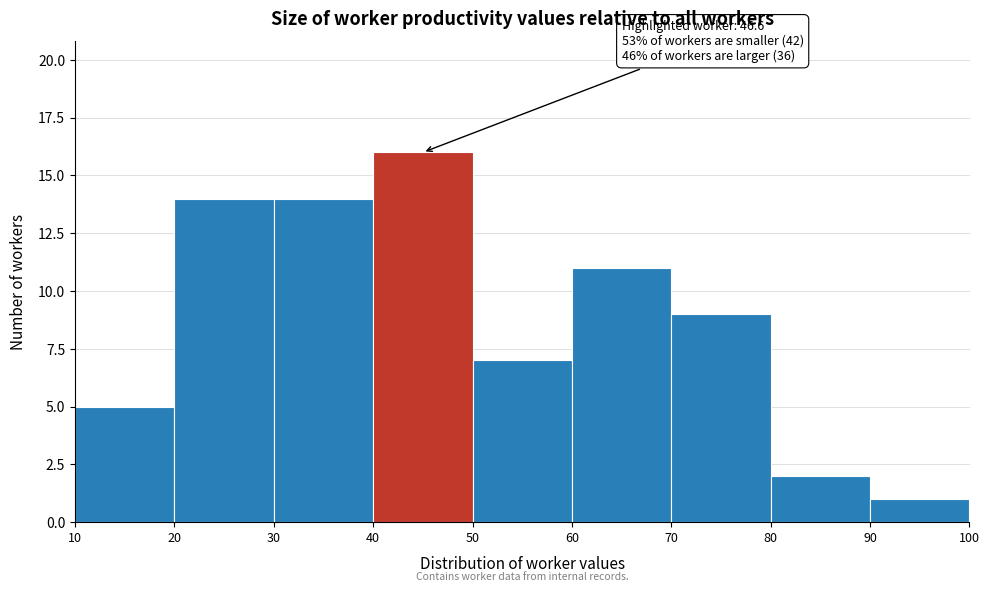

Which range on the x-axis has the tallest bar?

40 to 50